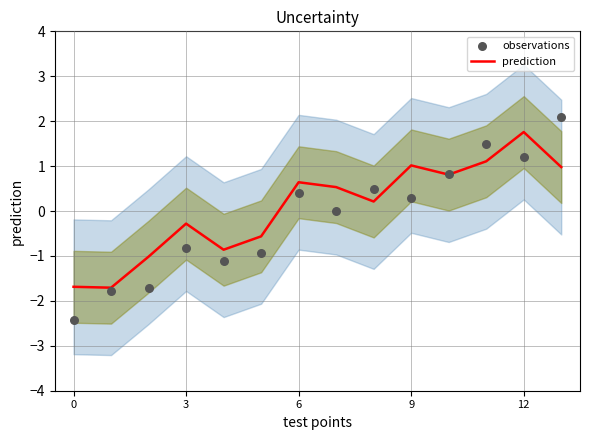

At how many categories does at least one series exceed 0?

8